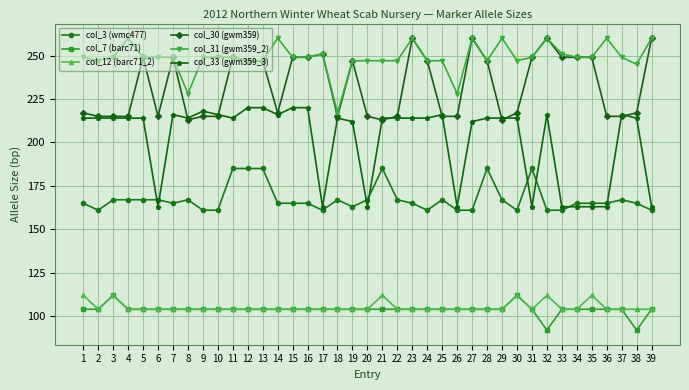

What is the value of the col_30 (gwm359) point at the 28th from the left?

247